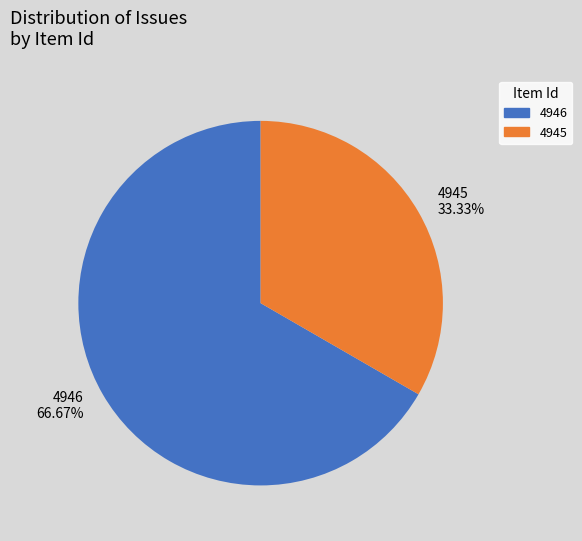

What is the majority slice?

4946